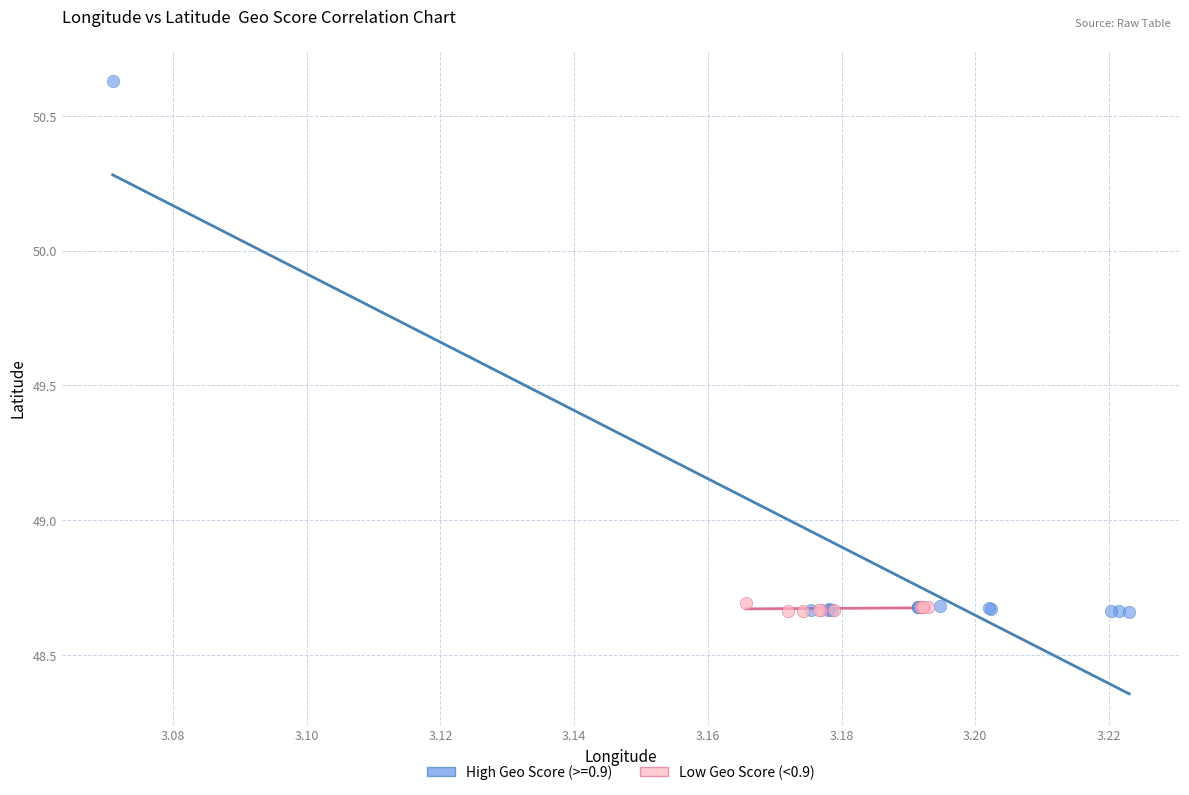

Which series contains the highest Y value?

High Geo Score (>=0.9)